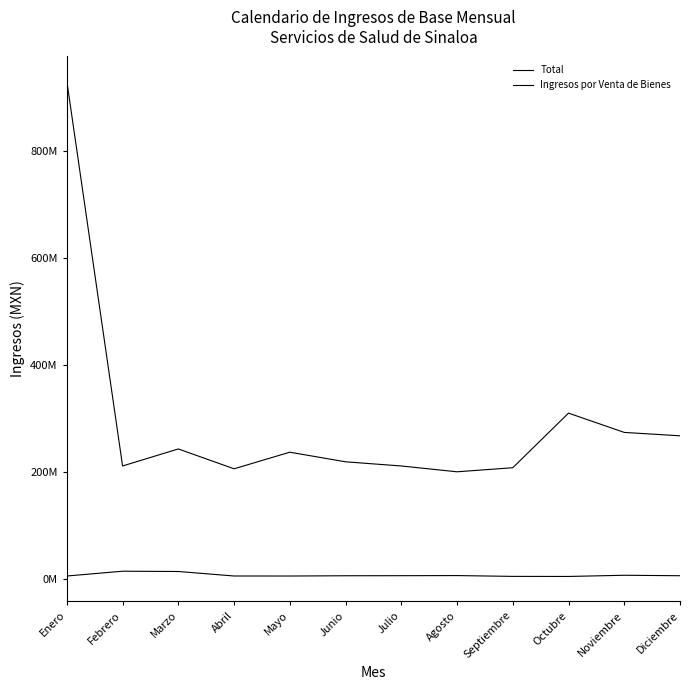

Does the chart have visible grid lines?

No